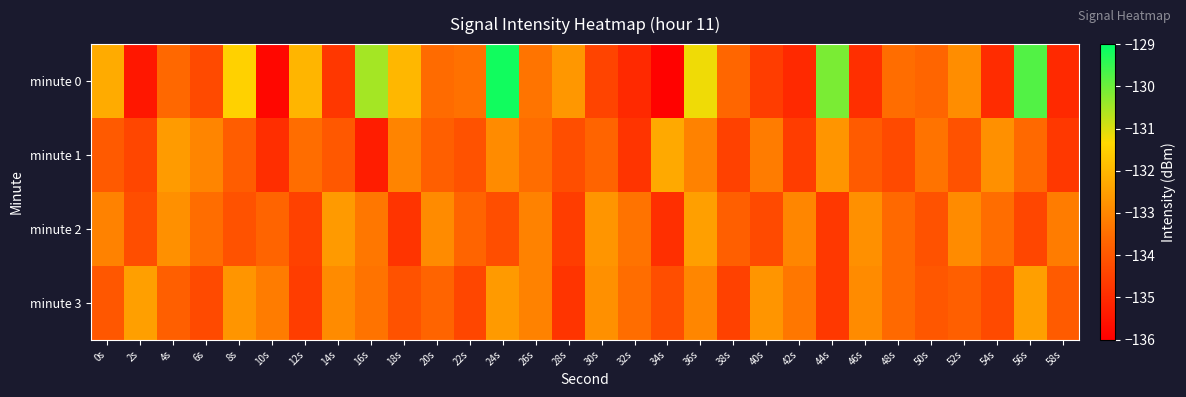

At which category is the sum across all series the highest?

24s